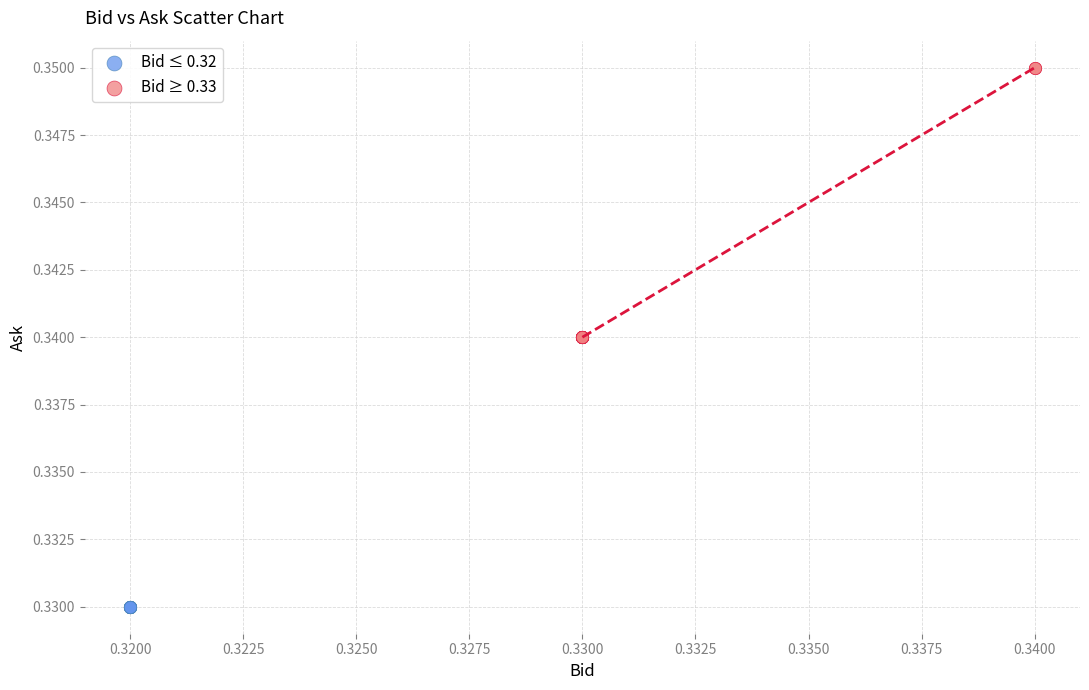

Which series contains the lowest Y value?

Bid ≤ 0.32